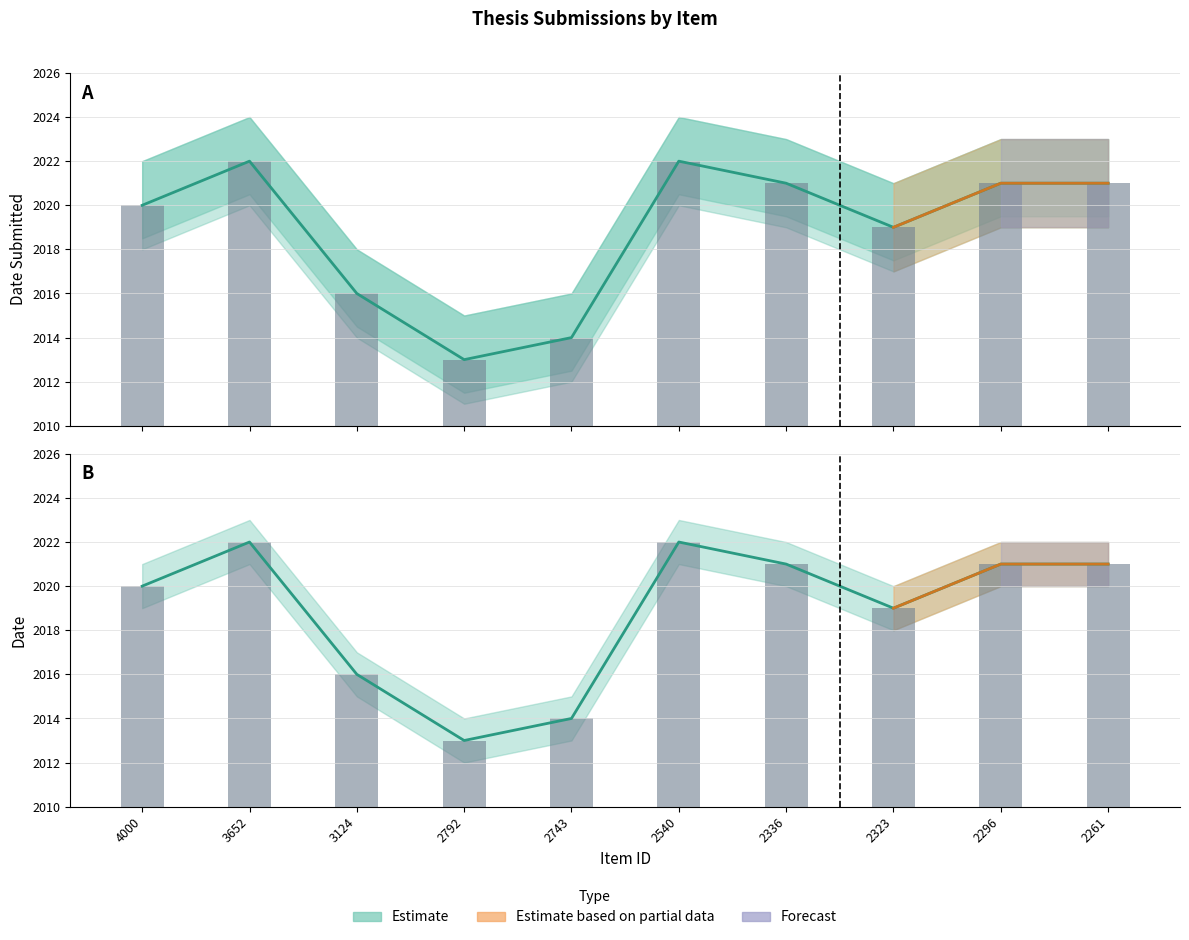

How many bars are there in total?

20